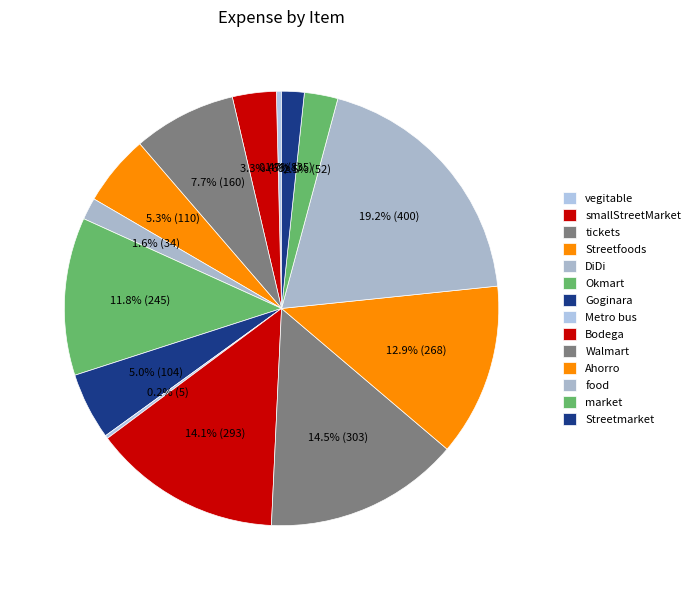

To the nearest percent, what is the difference between the Streetmarket and market slice percentages?

1%